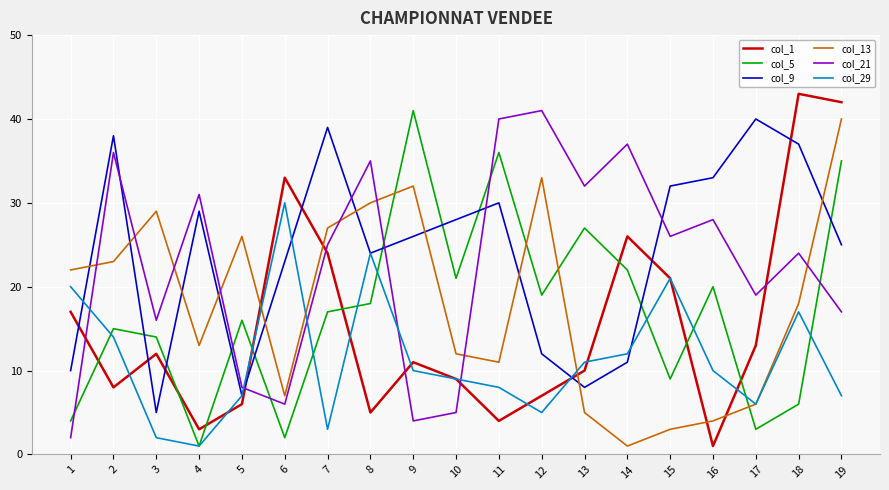

At how many categories does at least one series exceed 18?

19